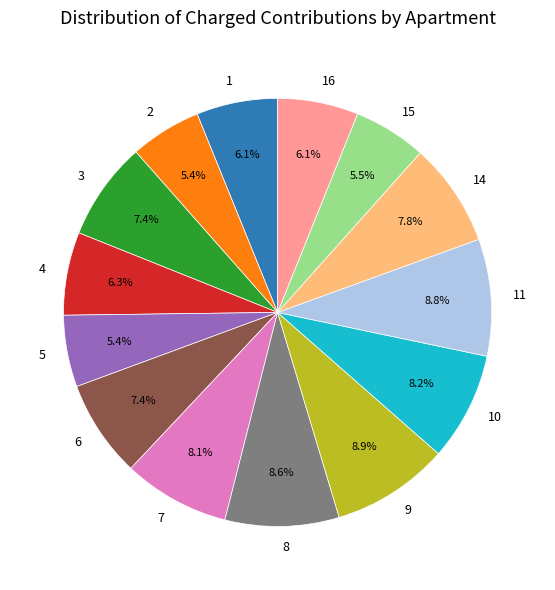

To the nearest percent, what portion does 4 represent?

6%